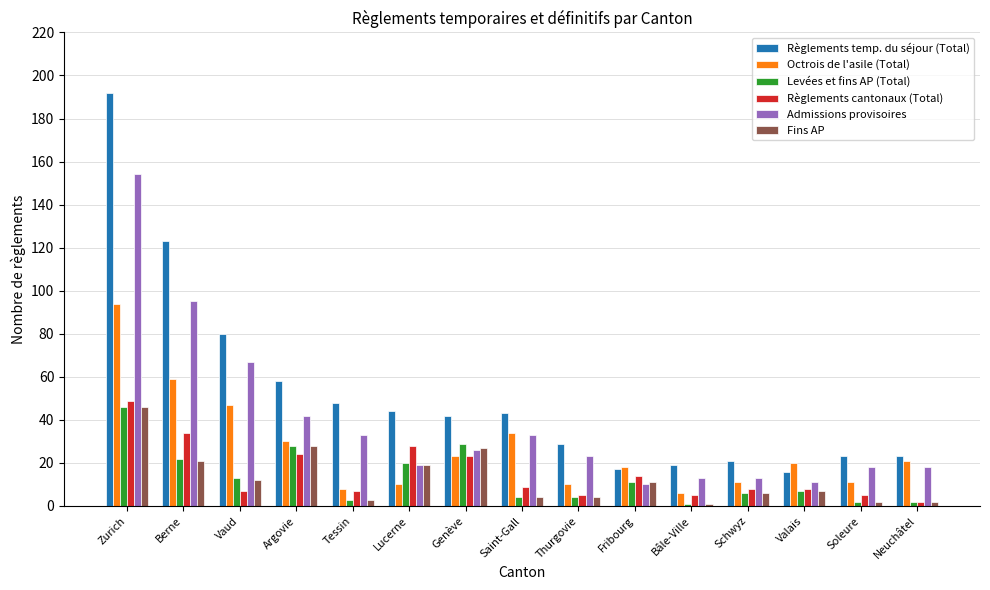

Which series changed the most between Vaud and Saint-Gall?

Règlements temp. du séjour (Total)